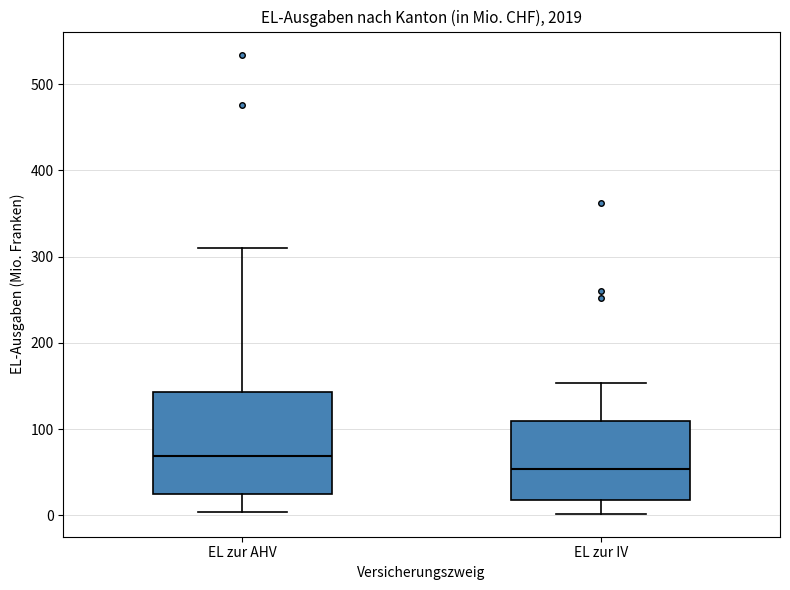

Which box's median line is the highest?

EL zur AHV